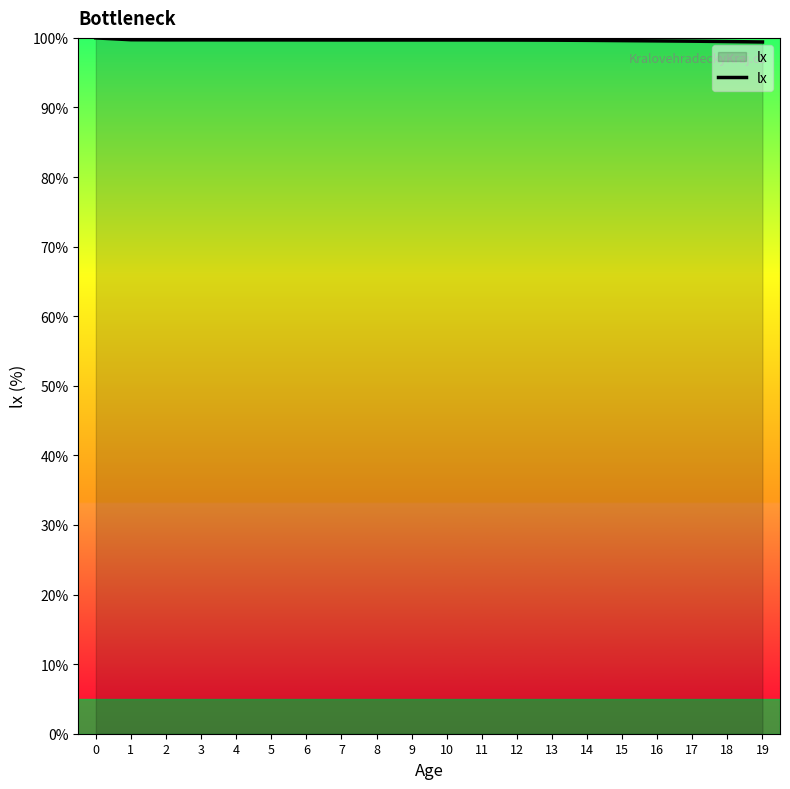

What is the greatest value displayed?

100.0